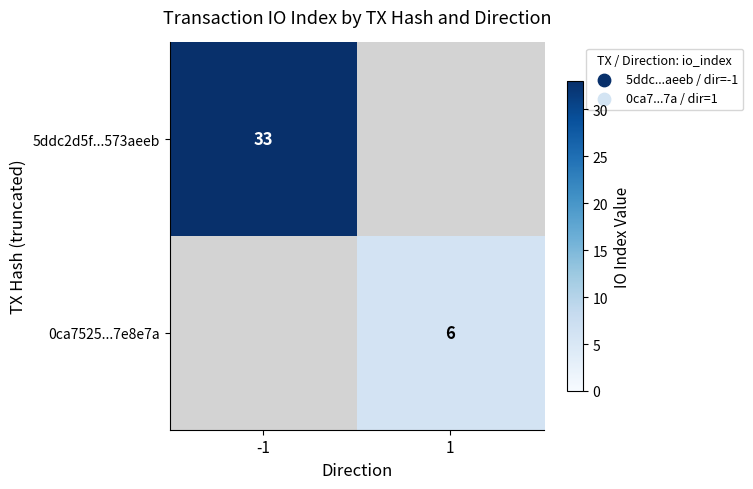

Is it true that 0ca7525...7e8e7a equals 4 at 1?

False